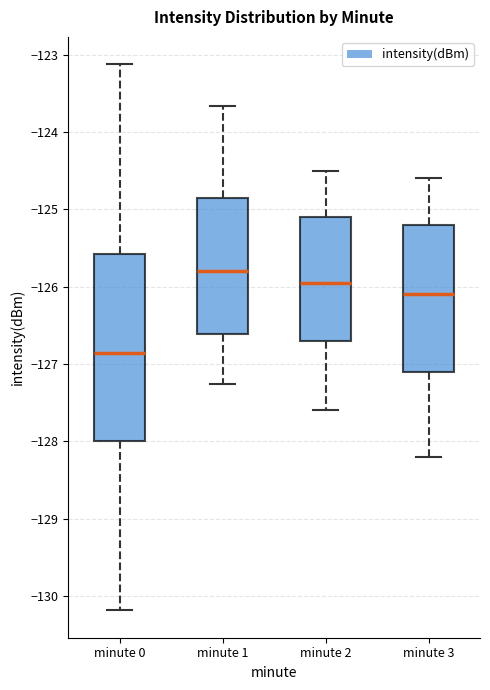

Reading left to right, read every box against the y-axis: the position of its median line, the range the box covers, and the ends of its whiskers. The values are not printed on the chart, so give them approximately, as read against the axis.

minute 0: median -126.9, box -128.0 to -125.6, whiskers -130.2 to -123.1
minute 1: median -125.8, box -126.6 to -124.9, whiskers -127.3 to -123.7
minute 2: median -125.9, box -126.7 to -125.1, whiskers -127.6 to -124.5
minute 3: median -126.1, box -127.1 to -125.2, whiskers -128.2 to -124.6